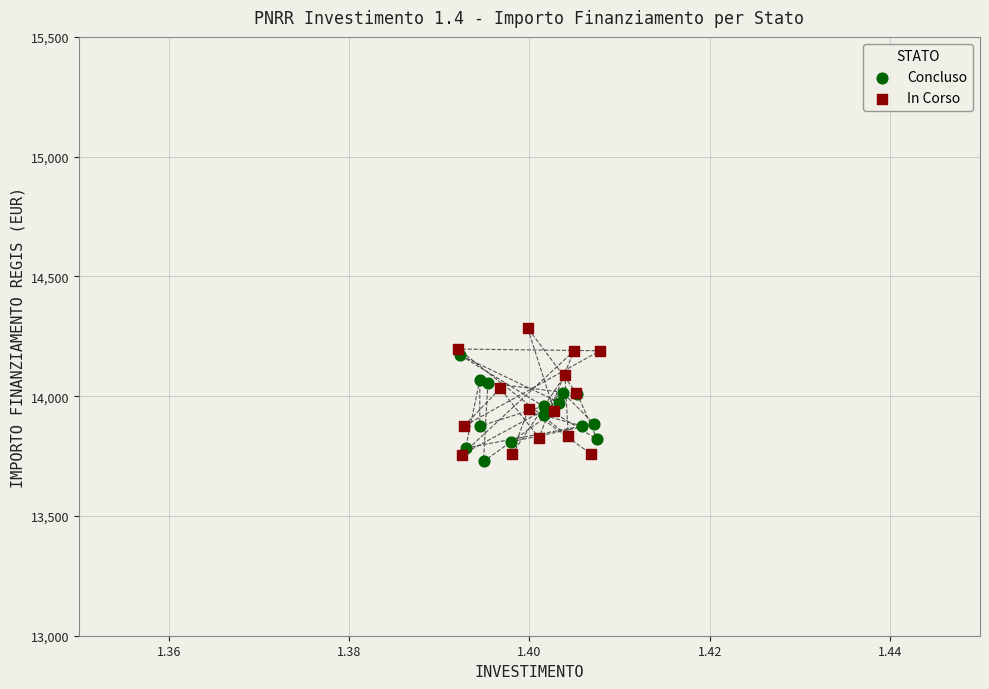

What are all the series names shown in the legend?

Concluso, In Corso